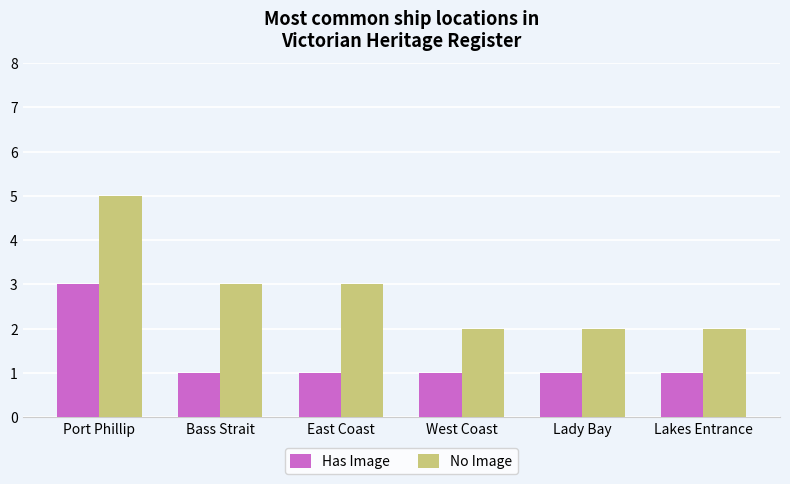

Is the value of Has Image at East Coast greater than the value of No Image at Lakes Entrance?

No